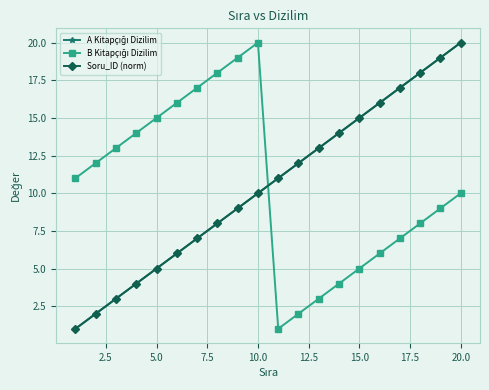

Does the chart display data point markers on the line(s)?

Yes